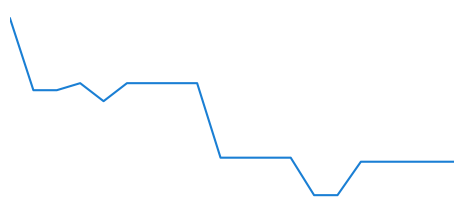

Does the chart display data point markers on the line(s)?

No